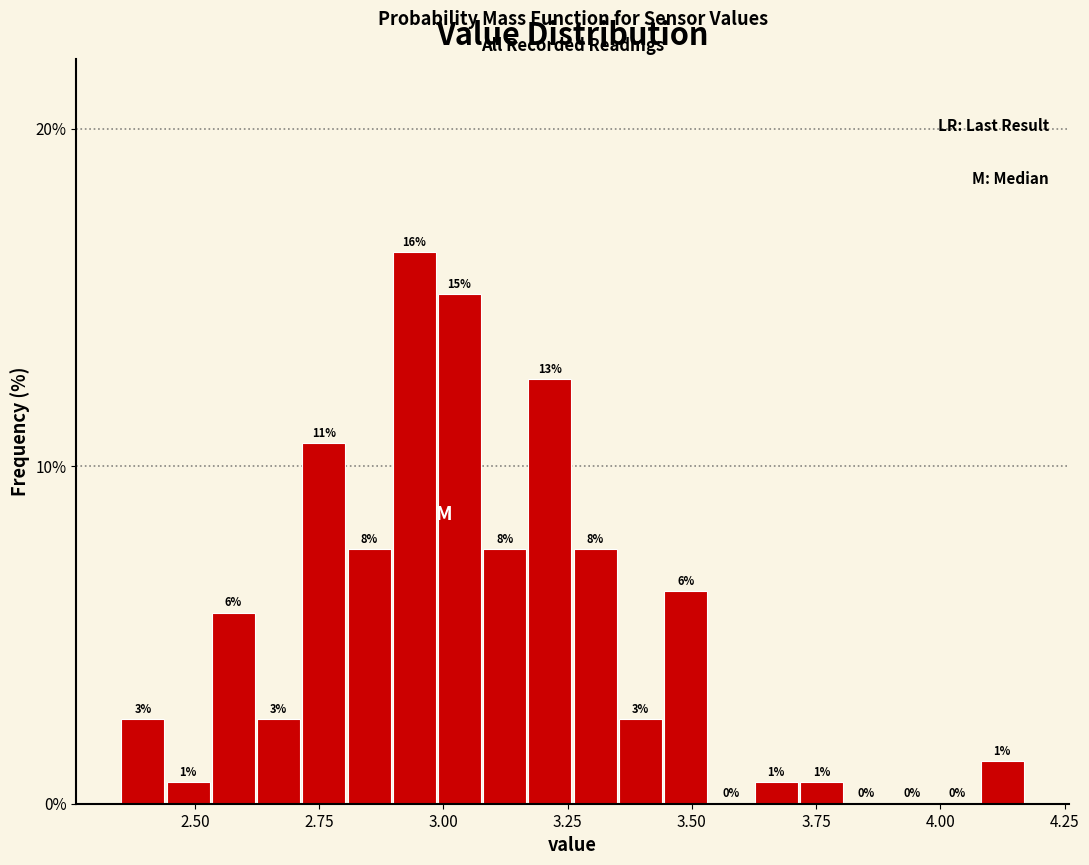

Read against the x-axis, roughly where is the centre of the tallest bar?

2.95